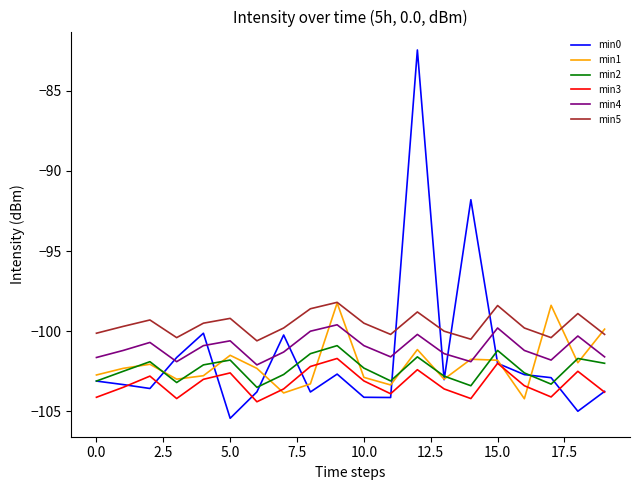

What is the difference between the second highest and second lowest values in the min1 series?

5.5